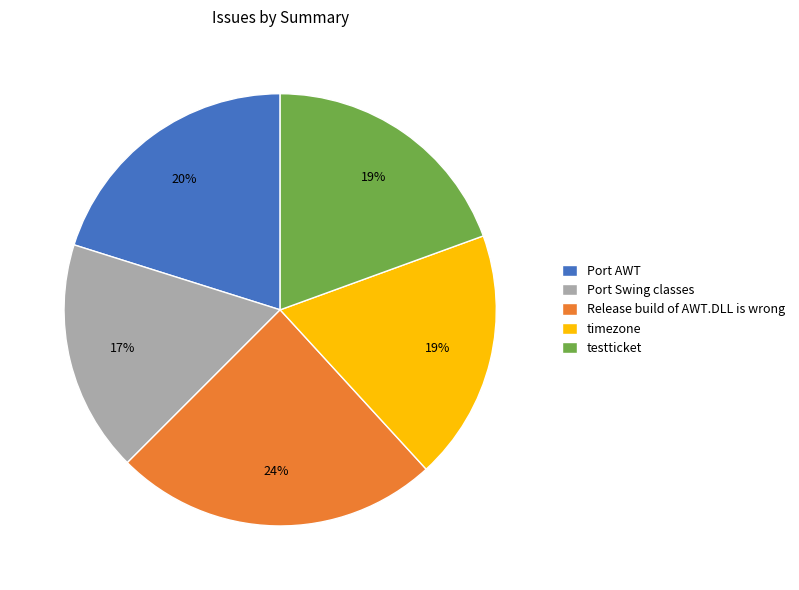

Is the sum of Release build of AWT.DLL is wrong and Port AWT greater than half?

No